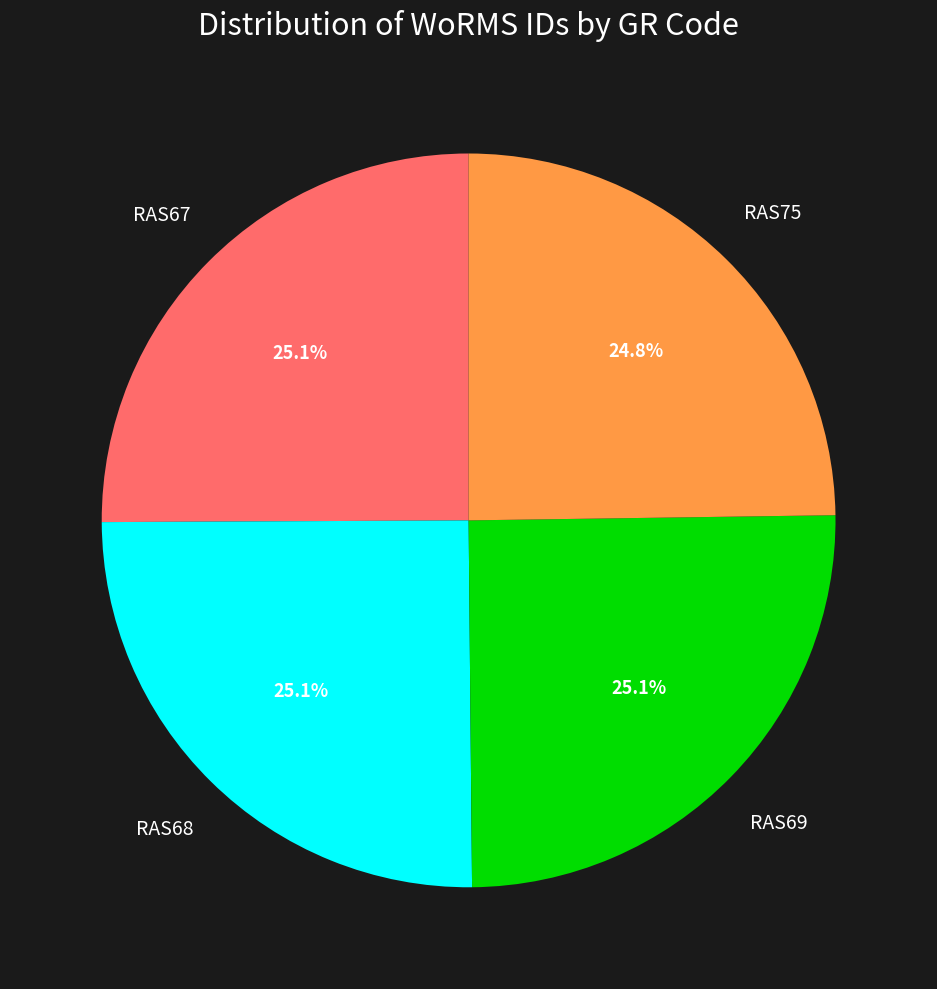

What percentage is the RAS75 slice, to the nearest percent?

25%